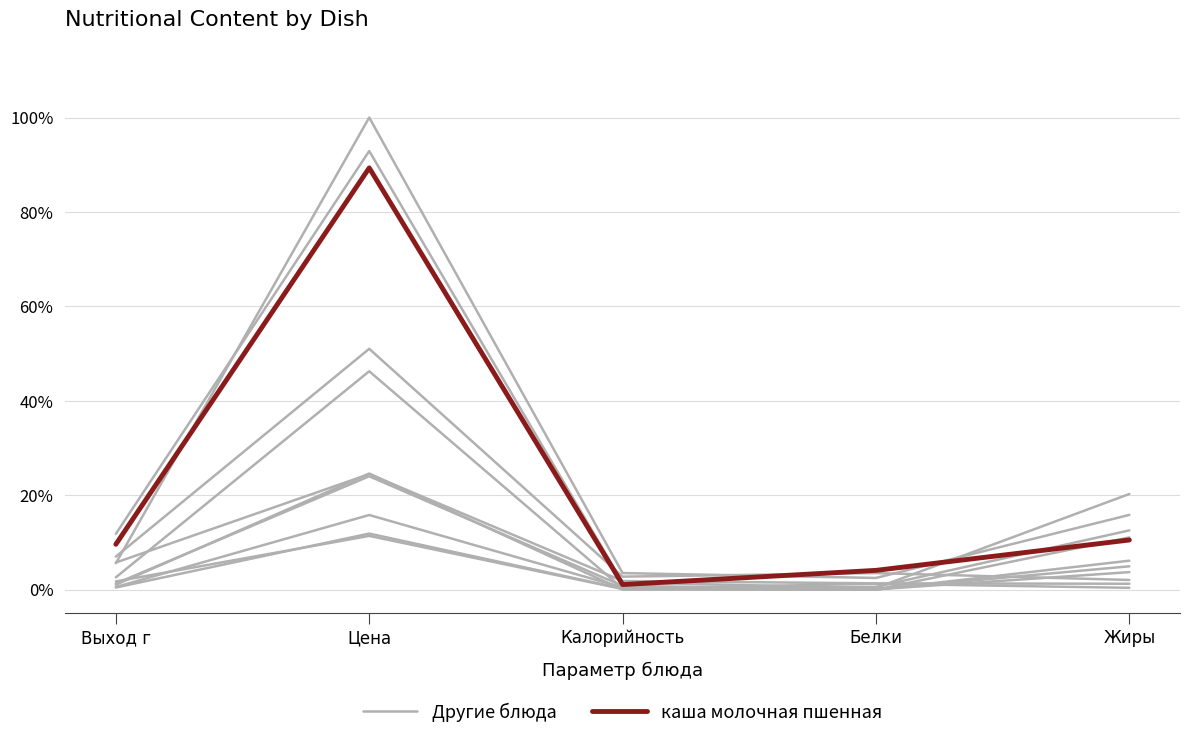

What are all the series names shown in the legend?

Другие блюда, каша молочная пшенная